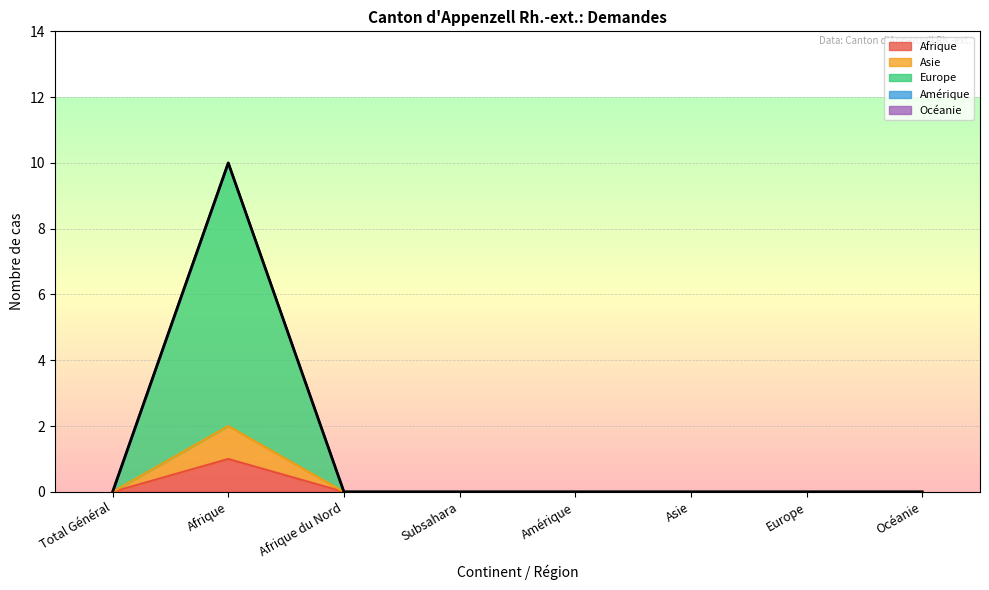

Read the Asie value at Afrique.

2